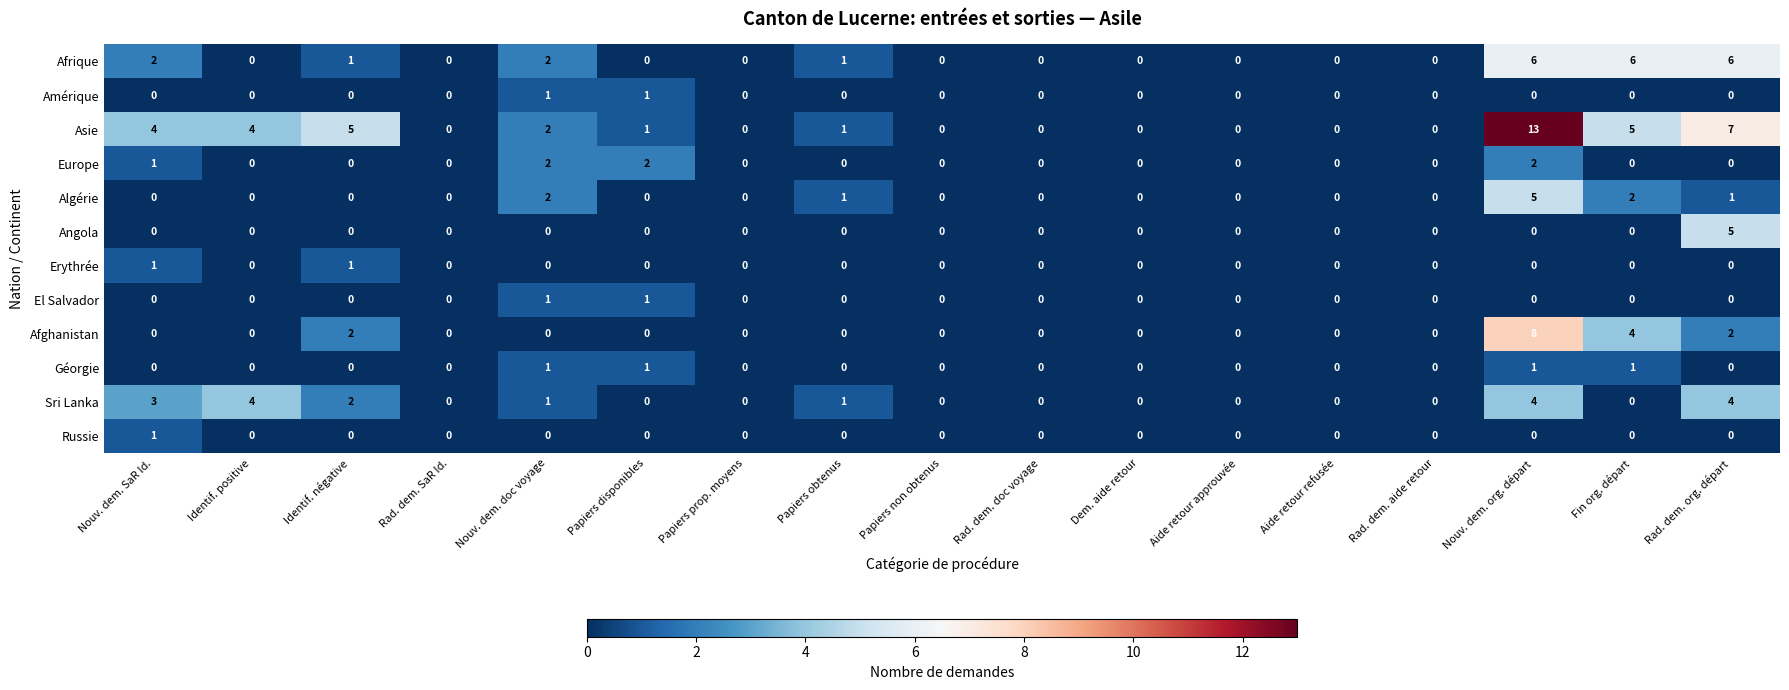

The Amérique series shows 0 at Nouv. dem. SaR Id.. True or false?

True